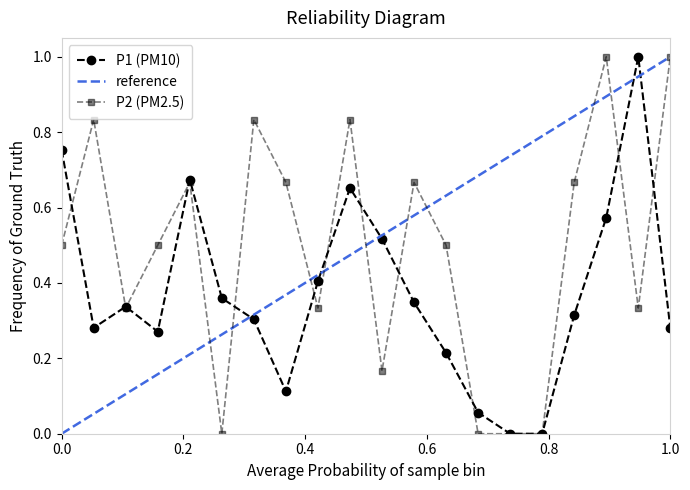

How many values in P2 are above zero?

16